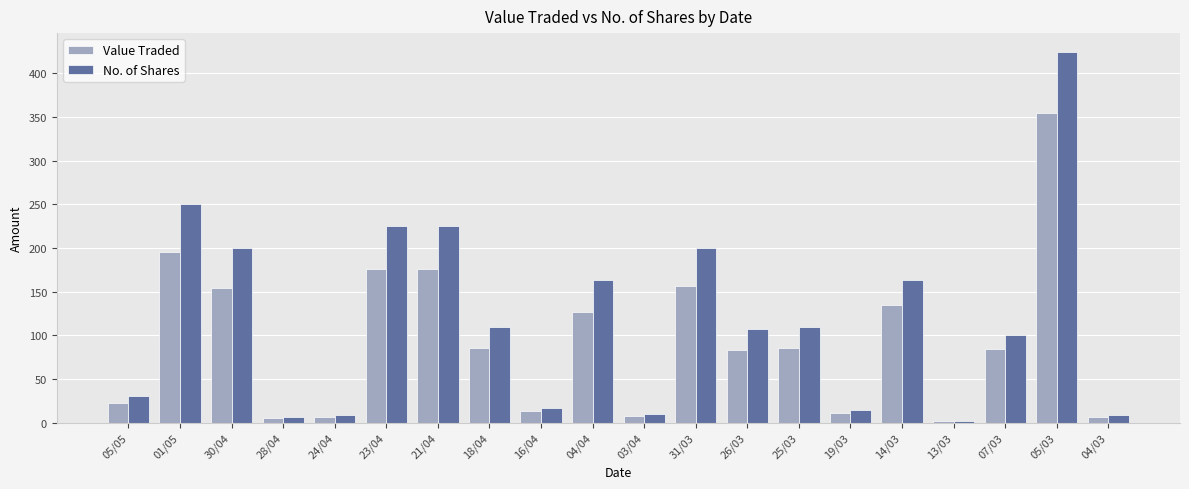

Which series has the widest spread of values?

No. of Shares